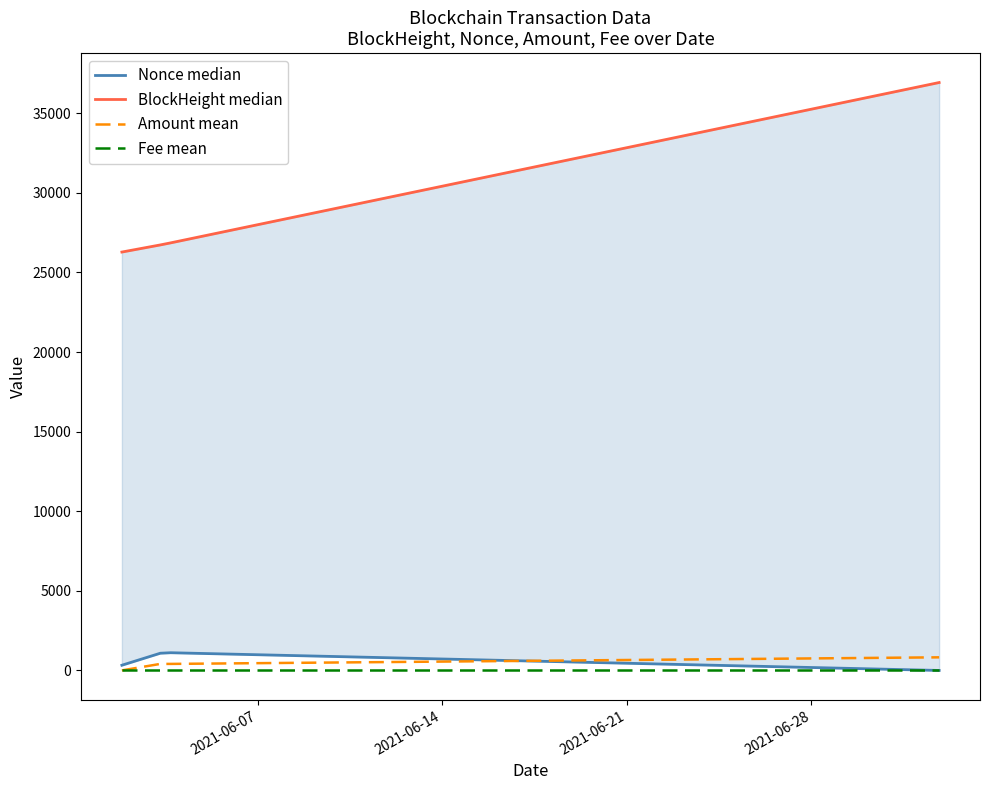

What is the sum of the Amount mean values at 2021-06-28 and 2021-06-14?

1235.3